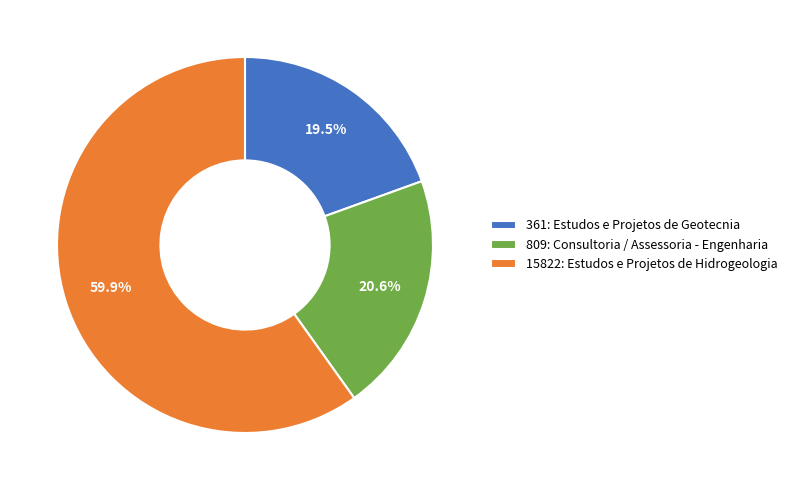

To the nearest percent, what is the difference between the 361: Estudos e Projetos de Geotecnia and 809: Consultoria / Assessoria - Engenharia slice percentages?

1%